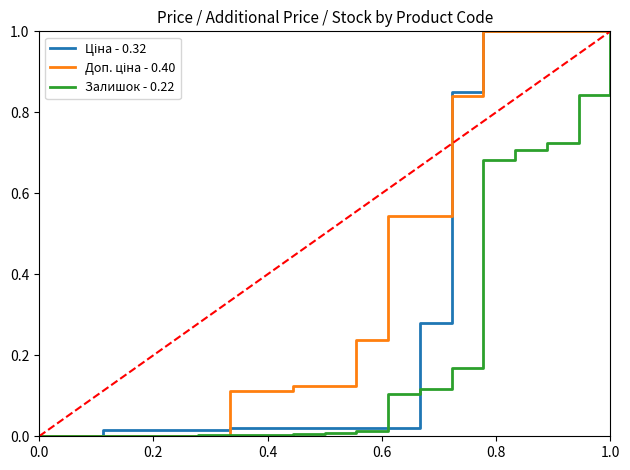

How many lines are shown in the chart?

3